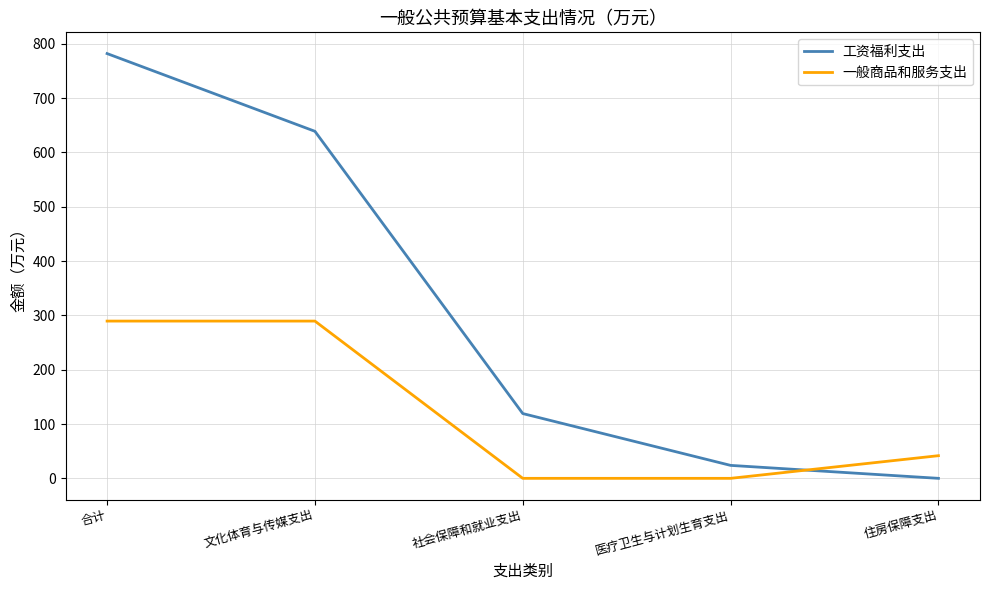

Reading right to left, transcribe all the data shown in this chart.

工资福利支出: 住房保障支出=0.0	医疗卫生与计划生育支出=23.8	社会保障和就业支出=119.2	文化体育与传媒支出=638.7	合计=781.8
一般商品和服务支出: 住房保障支出=41.7	医疗卫生与计划生育支出=0.0	社会保障和就业支出=0.0	文化体育与传媒支出=289.4	合计=289.4